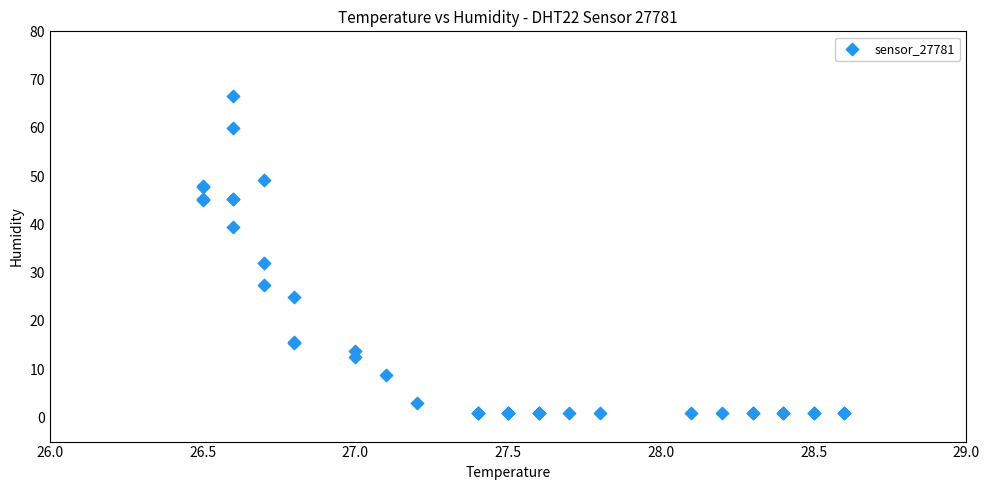

What Y value in the scatter plot is closest to 33?

31.9